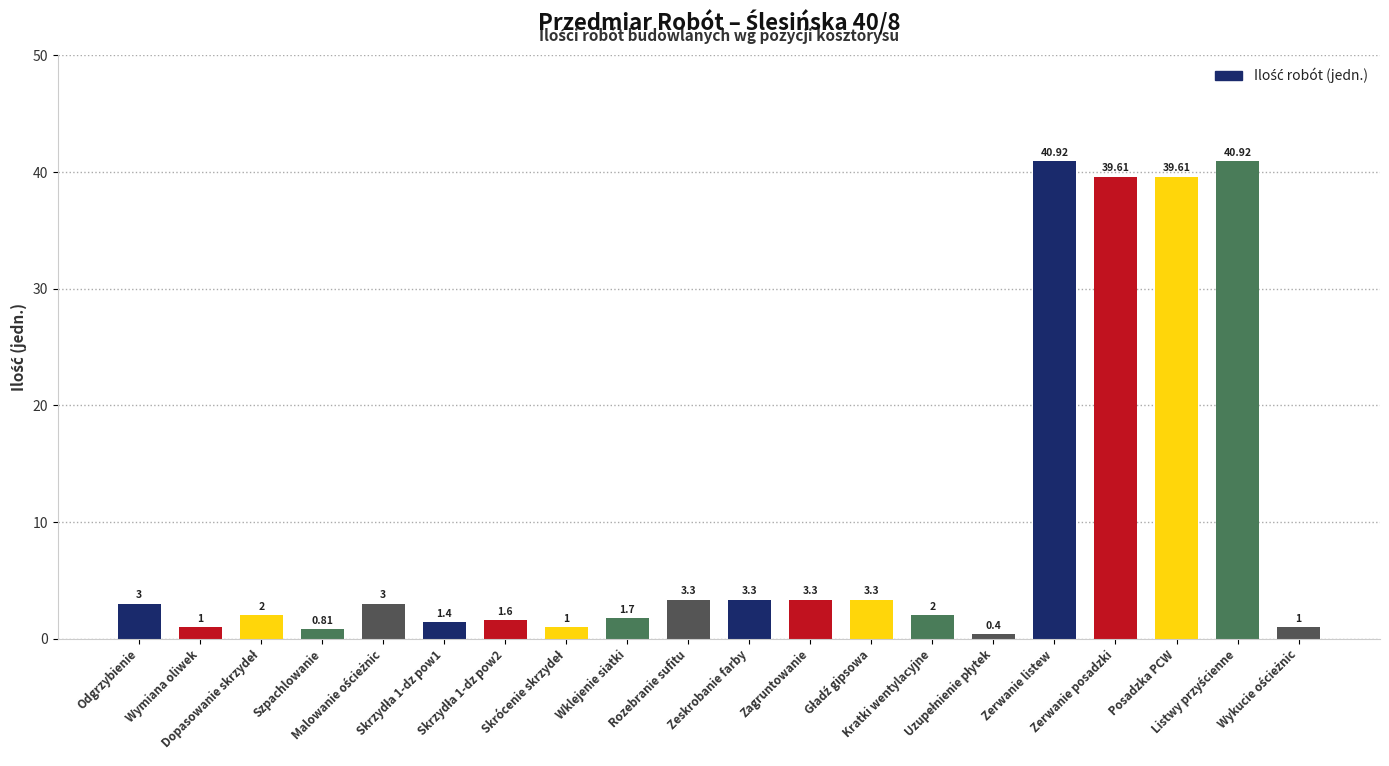

Read the value at Zeskrobanie farby.

3.3